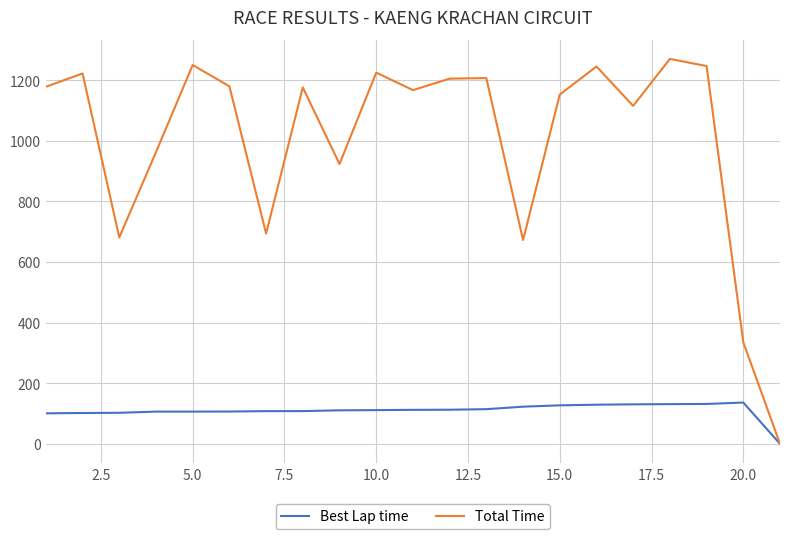

Which series has the widest spread of values?

Total Time